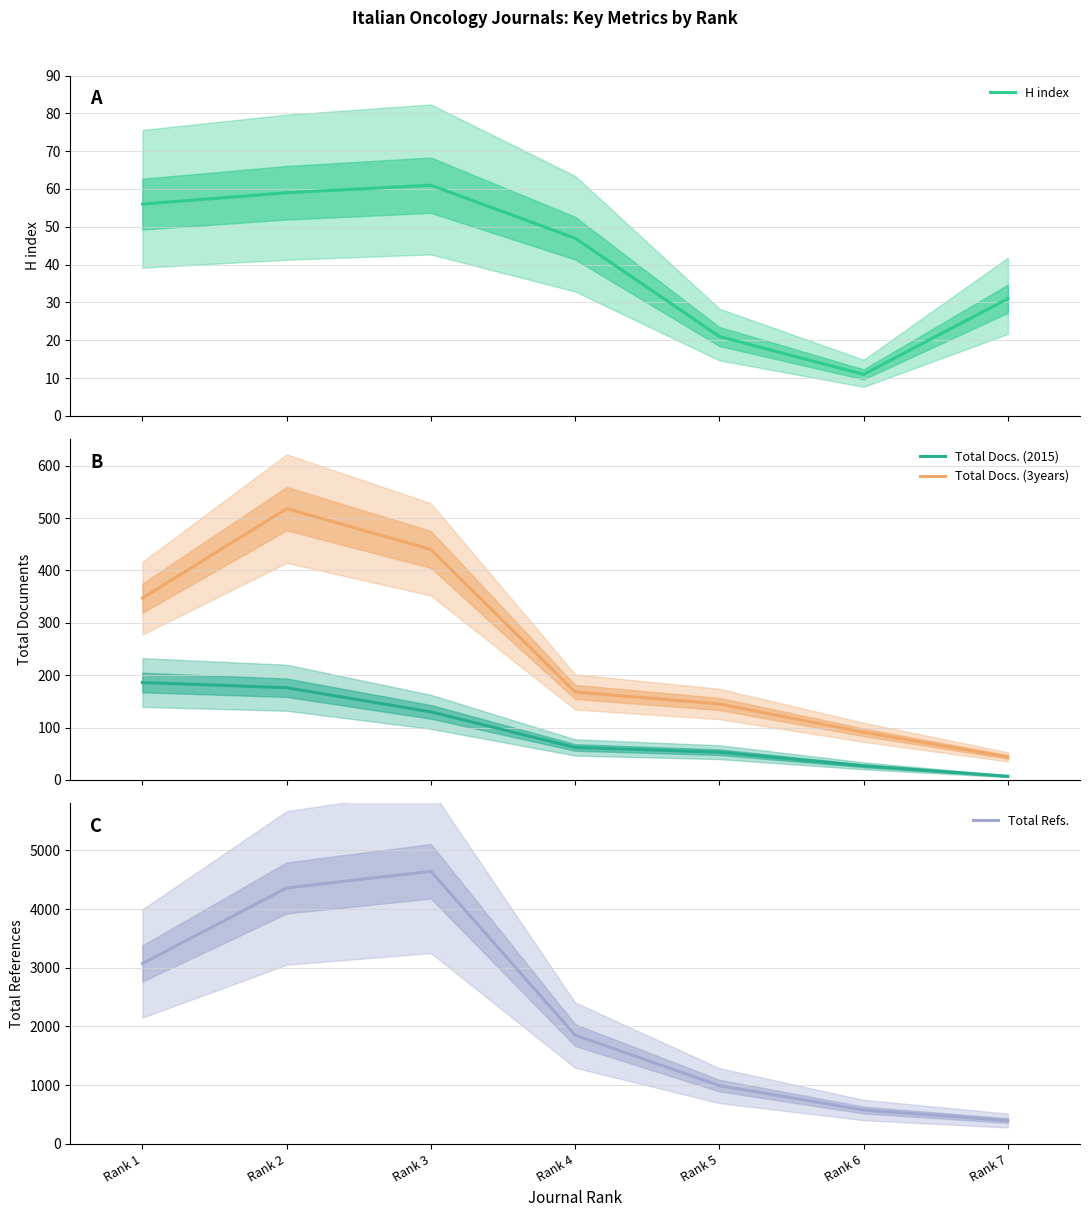

Between Rank 1 and Rank 4, which is larger?

Rank 1